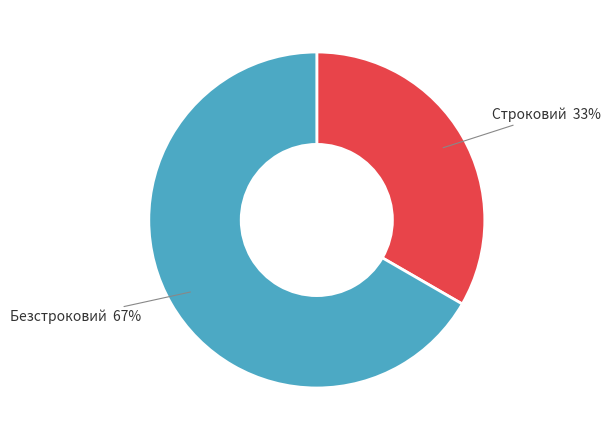

Does any single category account for the majority?

Yes